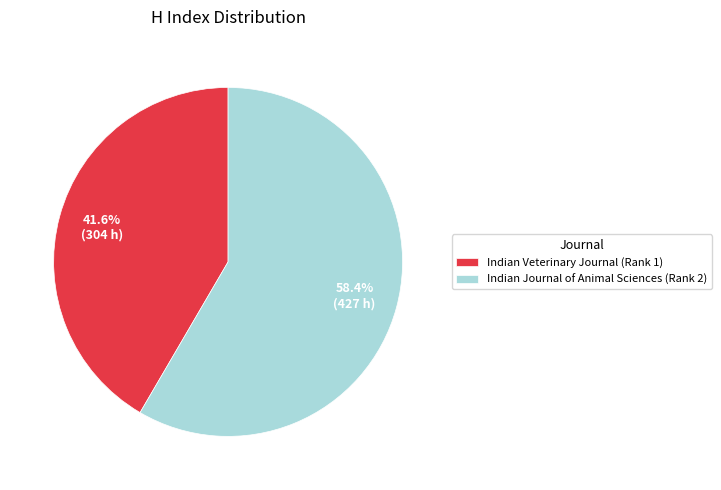

To the nearest percent, what percentage of the pie is Indian Veterinary Journal?

42%